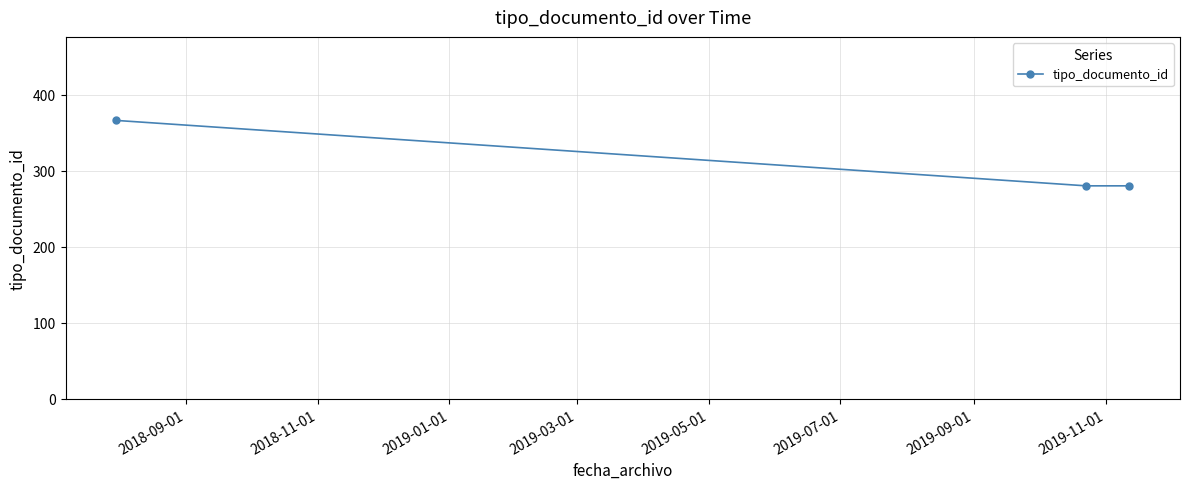

What is the value of the 3rd point from the left?

280